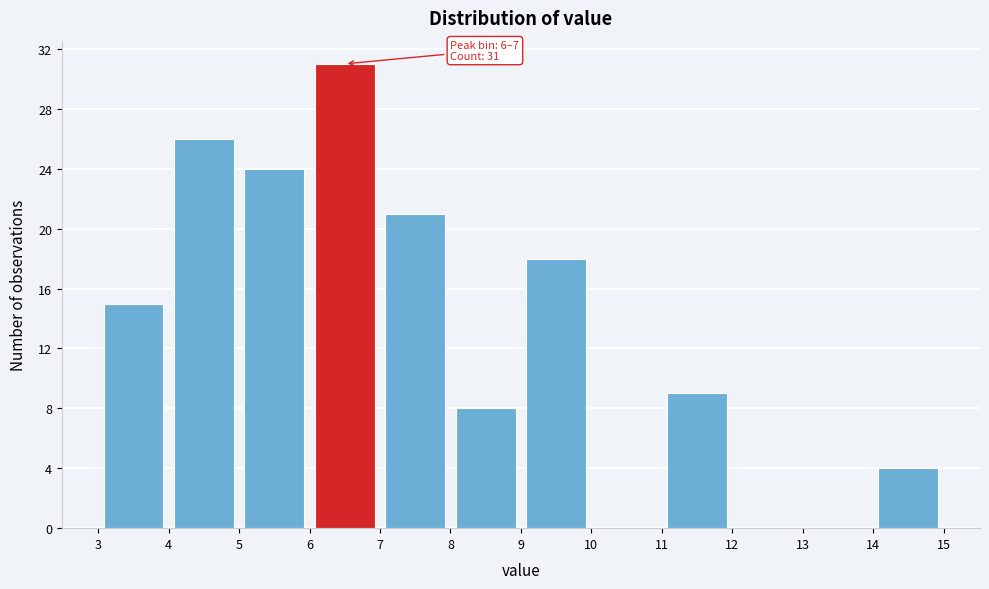

Over which range of the x-axis is the bar tallest?

6 to 7